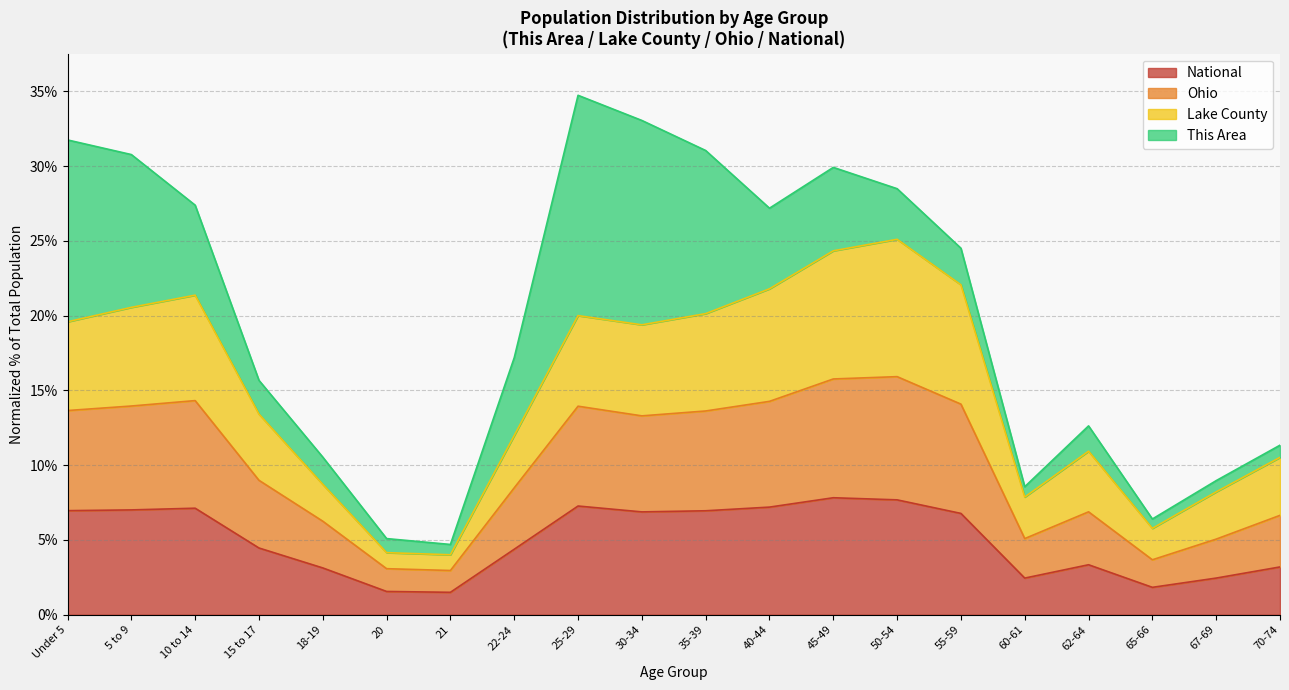

What is the minimum value for National?

1.5